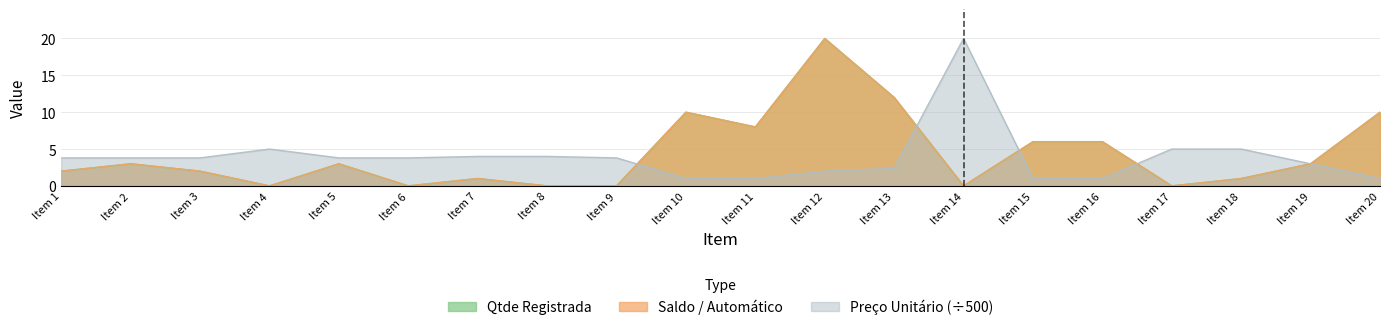

True or false: Qtde Registrada has more than 1 points higher than both neighbors.

True